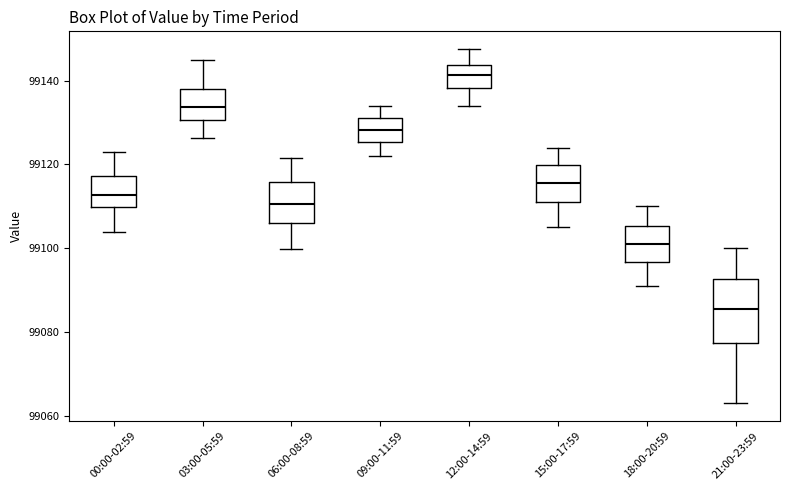

Reading left to right, read every box against the y-axis: the position of its median line, the range the box covers, and the ends of its whiskers. The values are not printed on the chart, so give them approximately, as read against the axis.

00:00-02:59: median 99112, box 99110 to 99118, whiskers 99104 to 99122
03:00-05:59: median 99134, box 99130 to 99138, whiskers 99126 to 99144
06:00-08:59: median 99110, box 99106 to 99116, whiskers 99100 to 99122
09:00-11:59: median 99128, box 99126 to 99132, whiskers 99122 to 99134
12:00-14:59: median 99142, box 99138 to 99144, whiskers 99134 to 99148
15:00-17:59: median 99116, box 99112 to 99120, whiskers 99106 to 99124
18:00-20:59: median 99102, box 99096 to 99106, whiskers 99092 to 99110
21:00-23:59: median 99086, box 99078 to 99092, whiskers 99064 to 99100